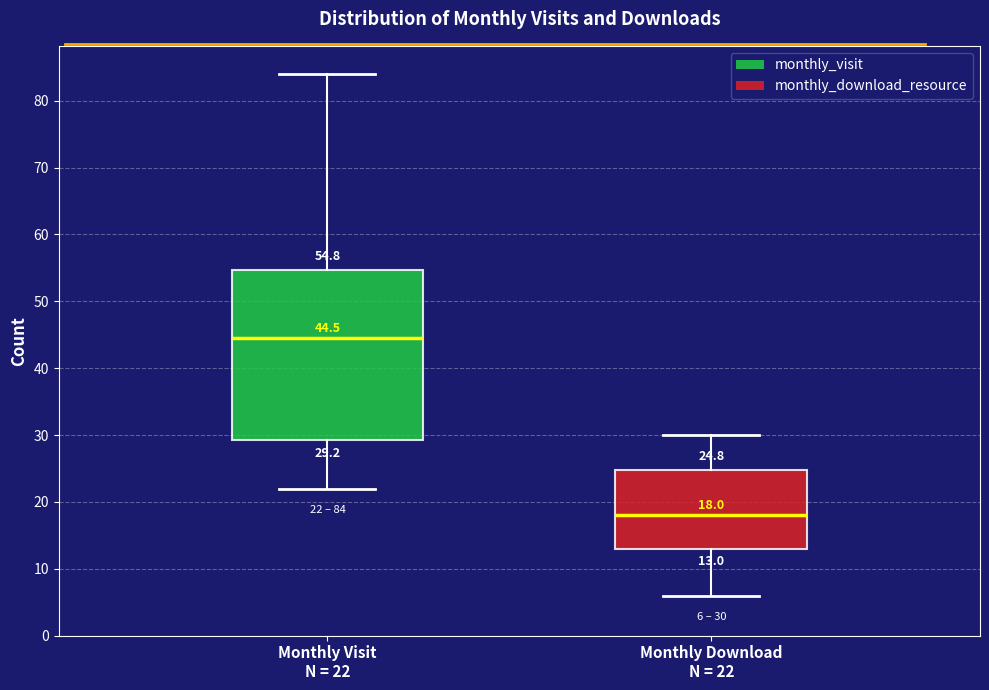

Which box is the tallest, from its lower edge to its upper edge?

Monthly Visit N = 22